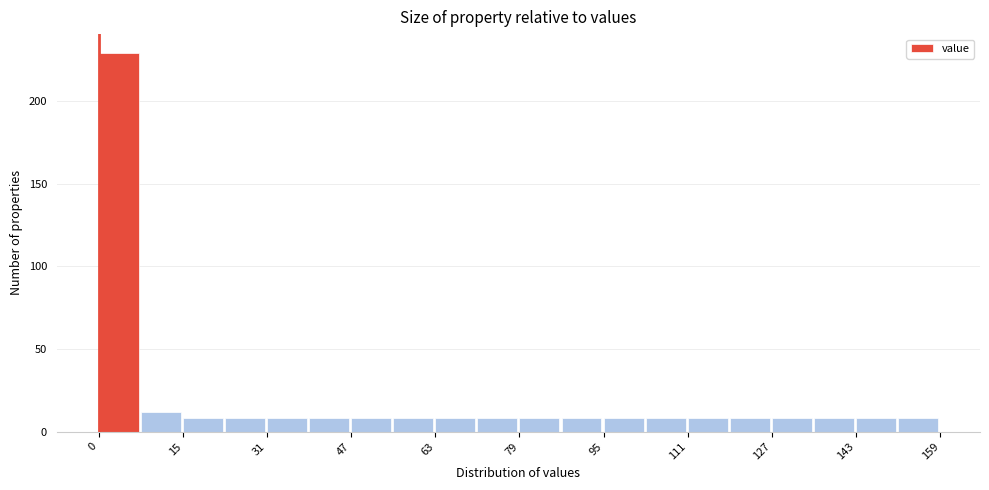

Read against the x-axis, roughly where is the centre of the tallest bar?

4